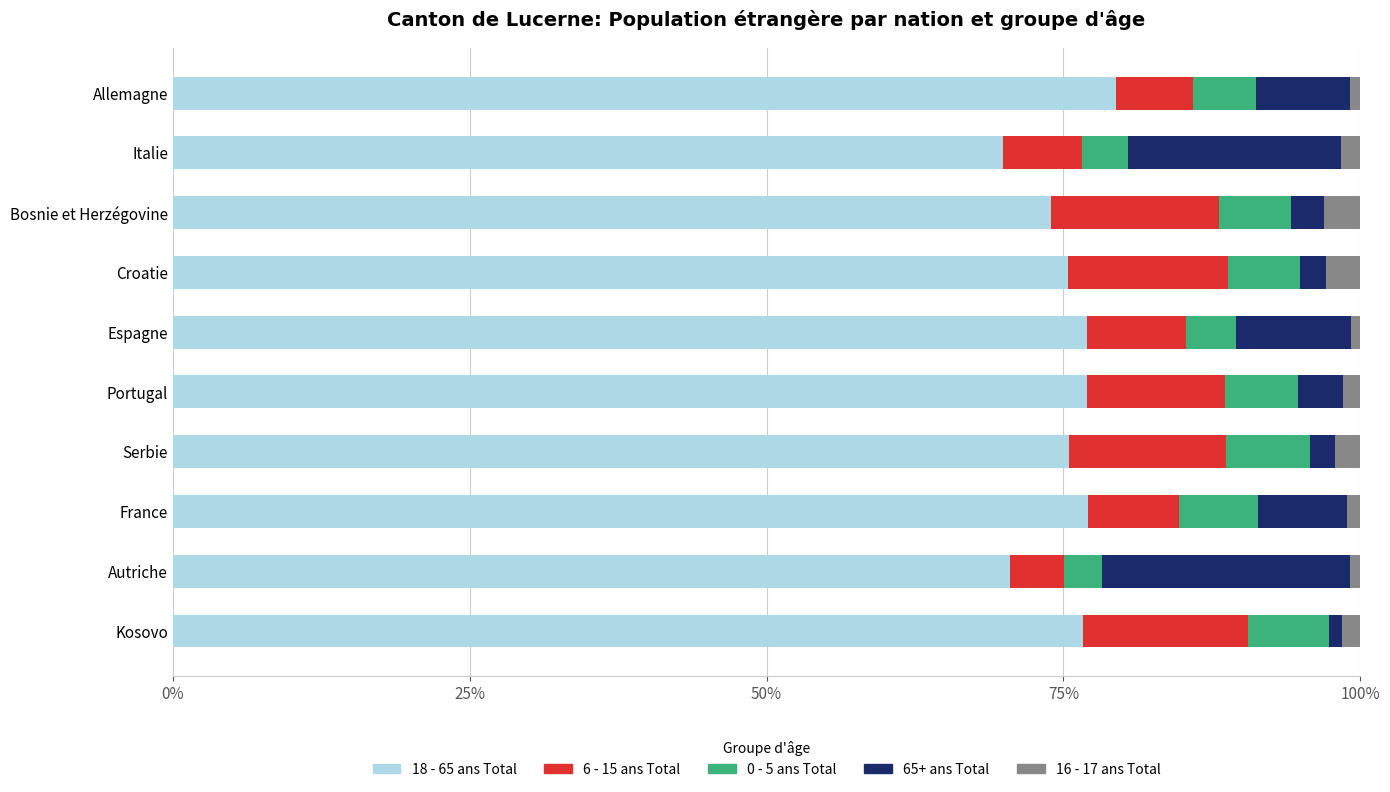

At which label does 18 - 65 ans Total reach its peak?

Allemagne